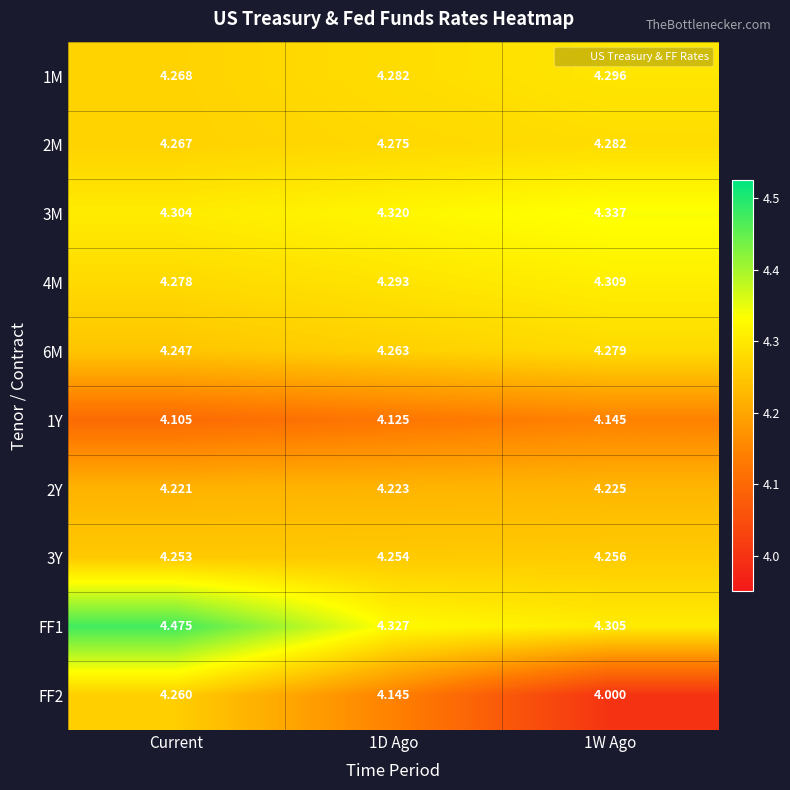

At which category is the sum across all series the highest?

Current